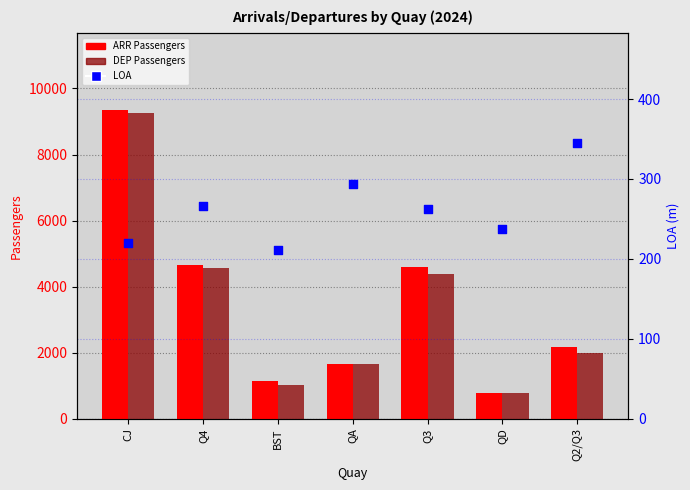

Which series has the largest Y range (max minus min)?

ARR Passengers